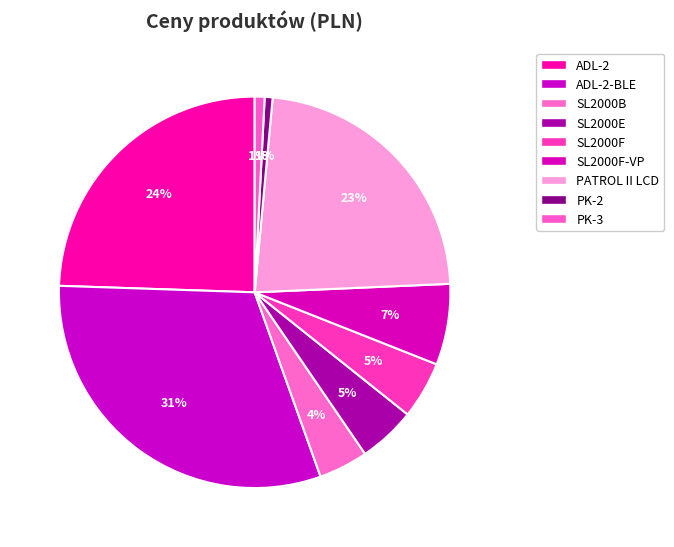

What percentage is the PK-2 slice, to the nearest percent?

1%